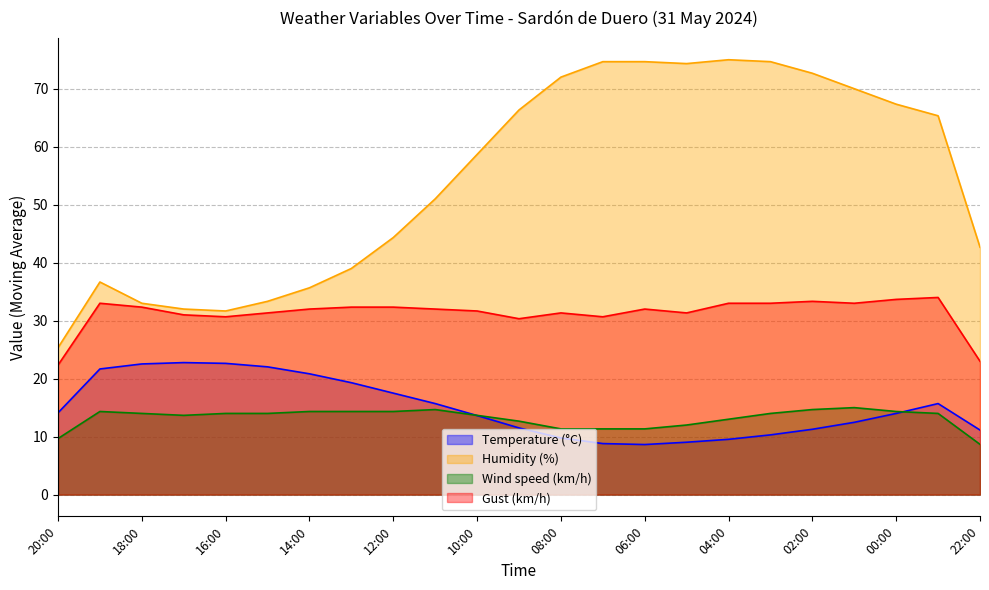

What is the highest value of the Humidity (%) series?

75.0